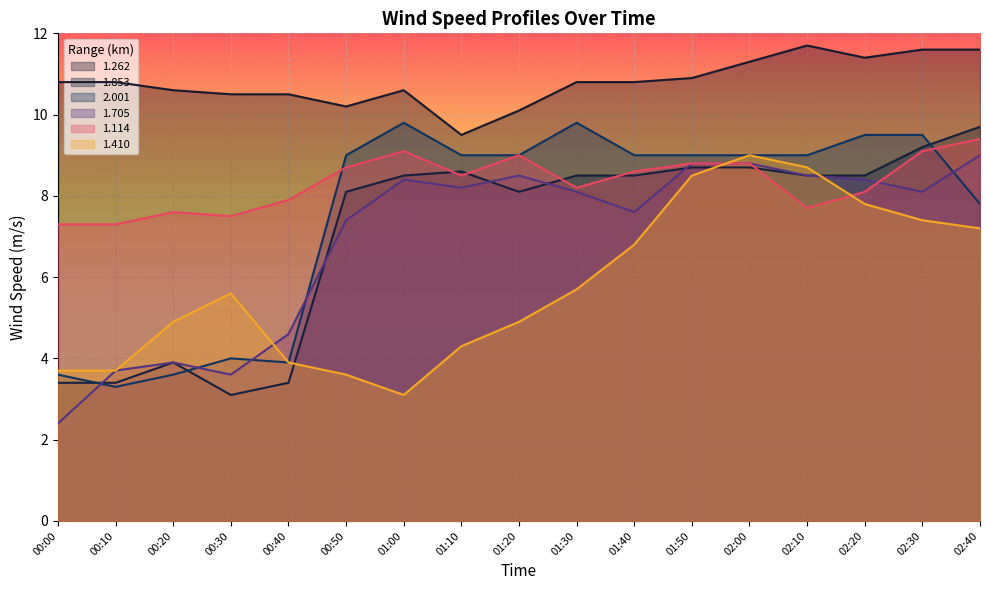

Which series has the largest total across all categories?

1.262